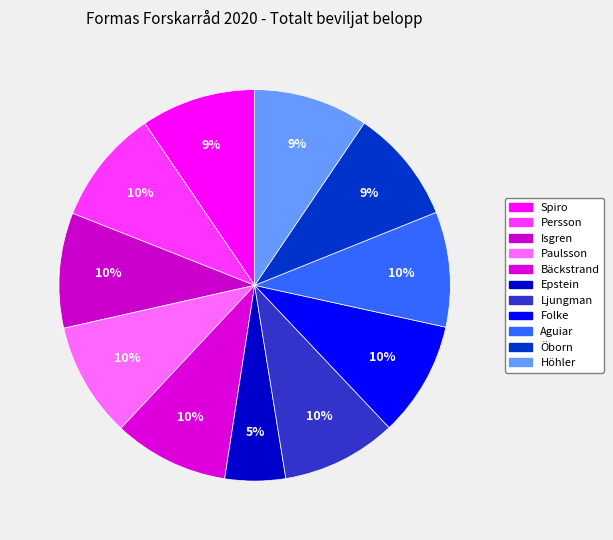

Approximately how many times larger is the value at Persson compared to Aguiar?

1.0